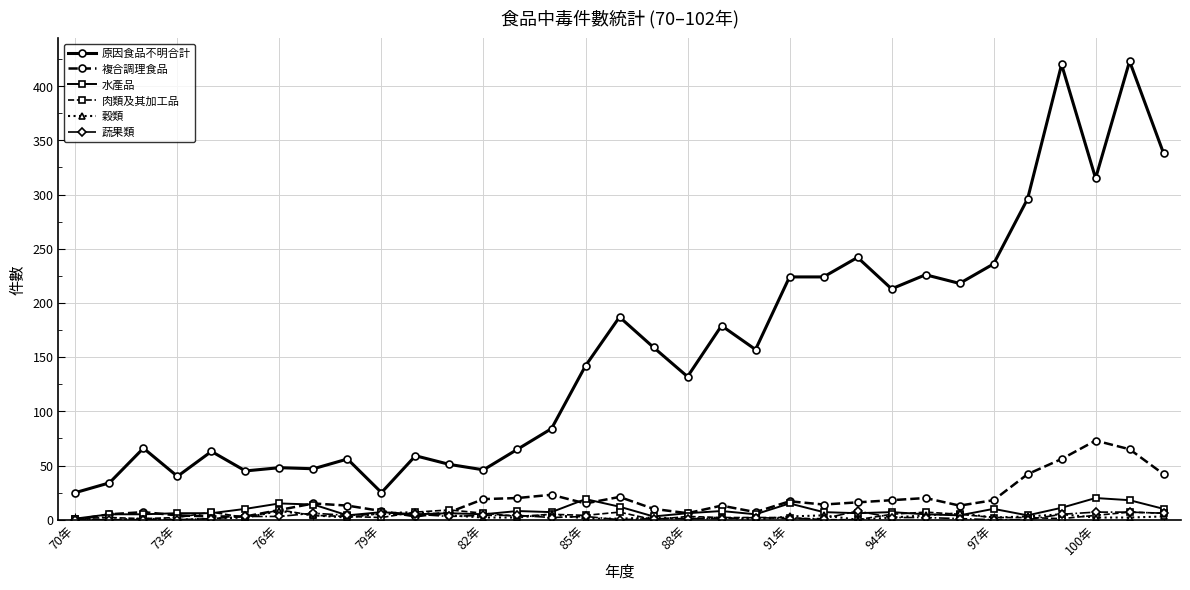

True or false: 蔬果類 and 原因食品不明合計 intersect in this chart.

False